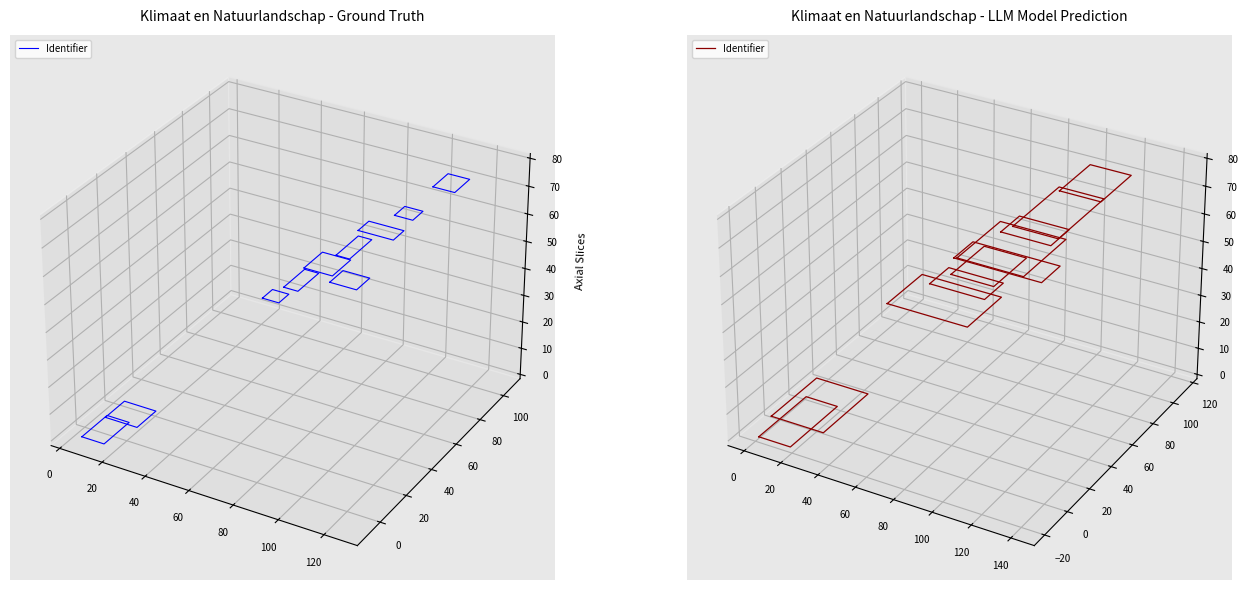

The chart shows a value of -0.0 at 0. True or false?

True